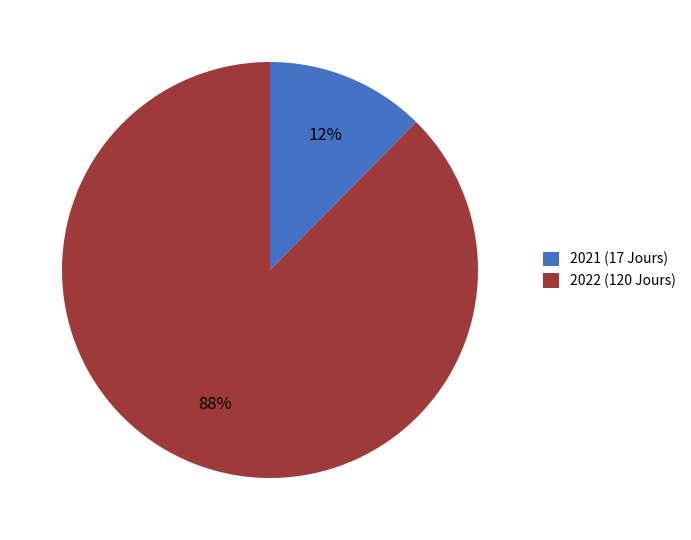

Which category has the biggest portion of the pie?

2022